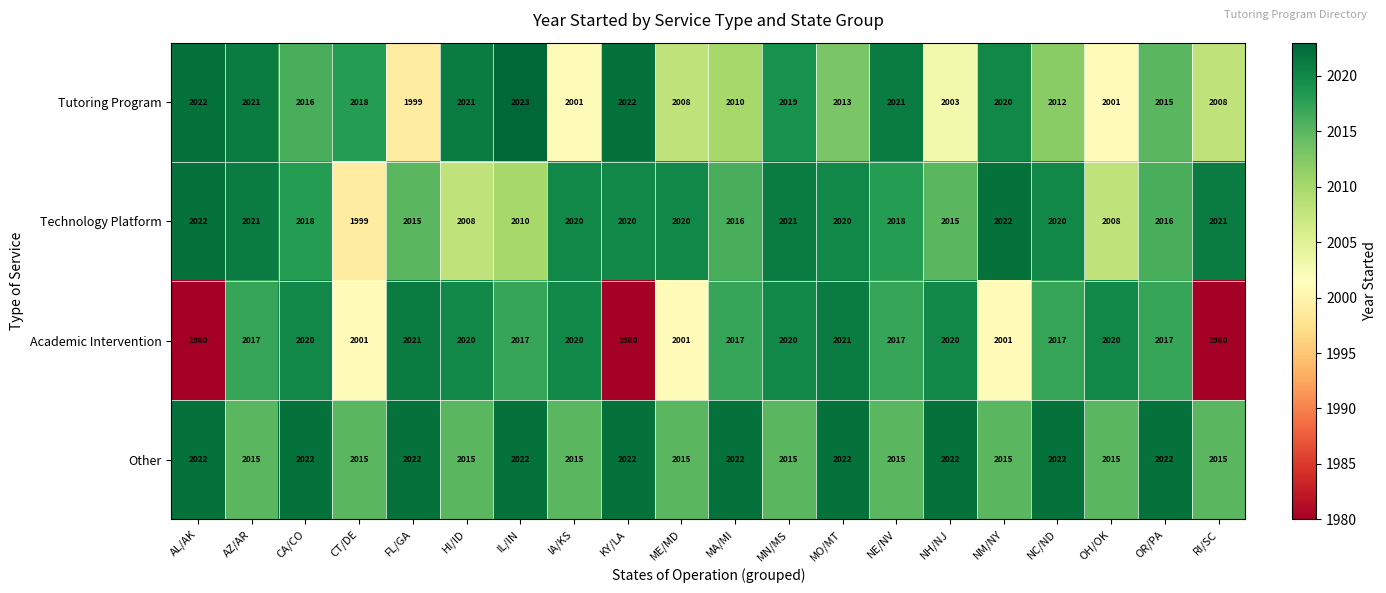

The value of Other at IL/IN is 824. True or false?

False